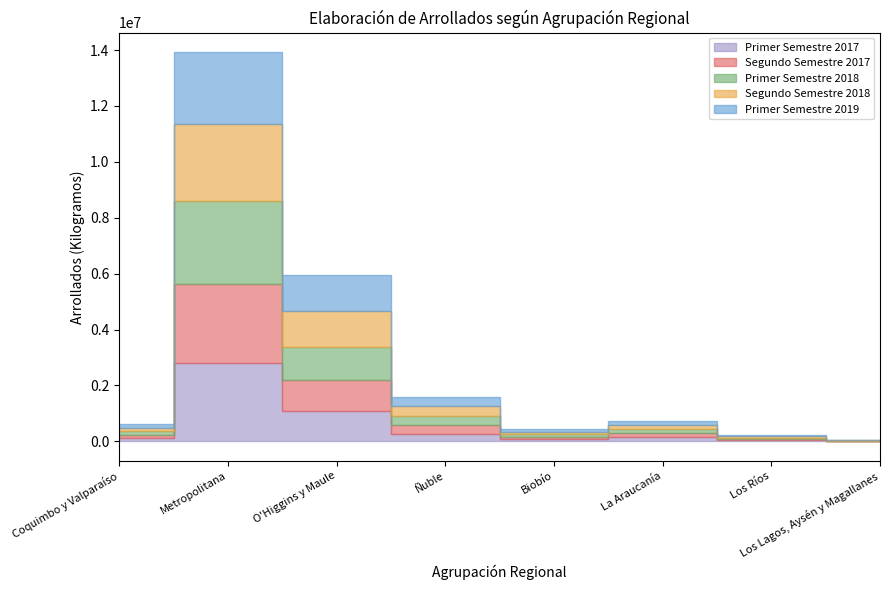

What is the sum of all Segundo Semestre 2017 values?

4578461